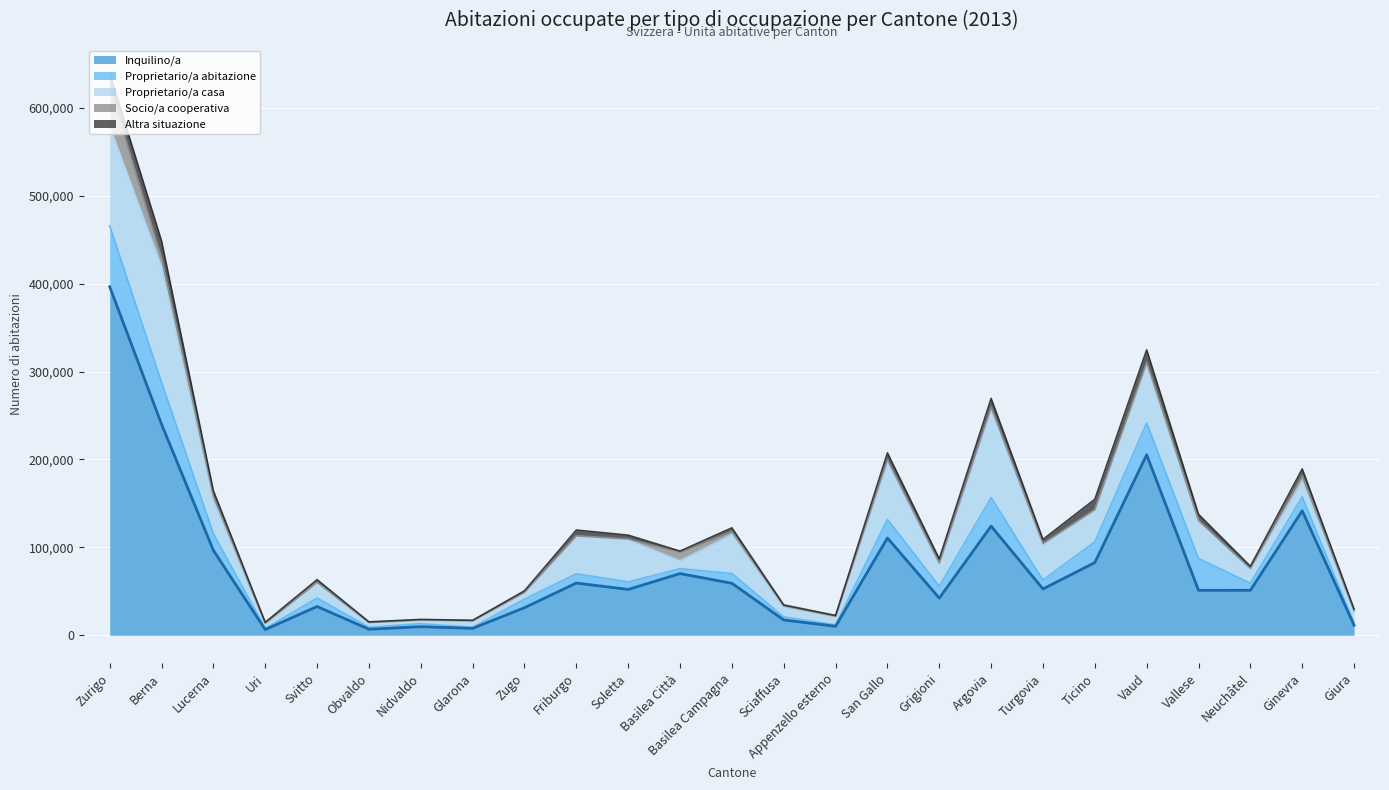

Which series changed the most between Basilea Città and Sciaffusa?

Inquilino/a